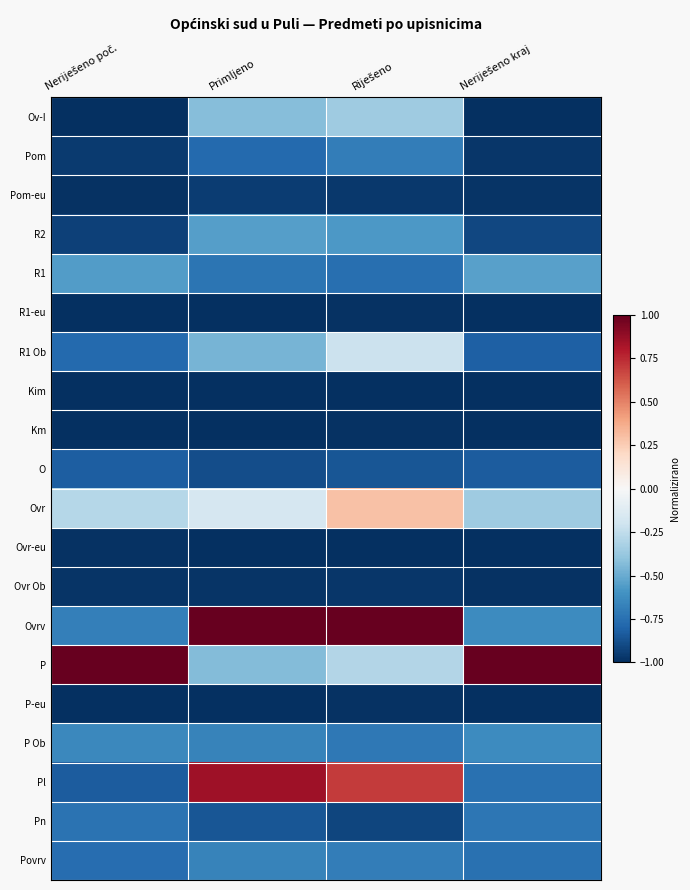

Reading left to right, transcribe all the data shown in this chart.

Ov-I: Neriješeno poč.=-1.0	Primljeno=-0.4	Riješeno=-0.4	Neriješeno kraj=-1.0
Pom: Neriješeno poč.=-1.0	Primljeno=-0.8	Riješeno=-0.7	Neriješeno kraj=-1.0
Pom-eu: Neriješeno poč.=-1.0	Primljeno=-1.0	Riješeno=-1.0	Neriješeno kraj=-1.0
R2: Neriješeno poč.=-0.9	Primljeno=-0.5	Riješeno=-0.6	Neriješeno kraj=-0.9
R1: Neriješeno poč.=-0.6	Primljeno=-0.7	Riješeno=-0.8	Neriješeno kraj=-0.5
R1-eu: Neriješeno poč.=-1.0	Primljeno=-1.0	Riješeno=-1.0	Neriješeno kraj=-1.0
R1 Ob: Neriješeno poč.=-0.8	Primljeno=-0.5	Riješeno=-0.2	Neriješeno kraj=-0.8
Kim: Neriješeno poč.=-1.0	Primljeno=-1.0	Riješeno=-1.0	Neriješeno kraj=-1.0
Km: Neriješeno poč.=-1.0	Primljeno=-1.0	Riješeno=-1.0	Neriješeno kraj=-1.0
O: Neriješeno poč.=-0.8	Primljeno=-0.9	Riješeno=-0.9	Neriješeno kraj=-0.8
Ovr: Neriješeno poč.=-0.3	Primljeno=-0.2	Riješeno=0.3	Neriješeno kraj=-0.4
Ovr-eu: Neriješeno poč.=-1.0	Primljeno=-1.0	Riješeno=-1.0	Neriješeno kraj=-1.0
Ovr Ob: Neriješeno poč.=-1.0	Primljeno=-1.0	Riješeno=-1.0	Neriješeno kraj=-1.0
Ovrv: Neriješeno poč.=-0.7	Primljeno=1.0	Riješeno=1.0	Neriješeno kraj=-0.6
P: Neriješeno poč.=1.0	Primljeno=-0.4	Riješeno=-0.3	Neriješeno kraj=1.0
P-eu: Neriješeno poč.=-1.0	Primljeno=-1.0	Riješeno=-1.0	Neriješeno kraj=-1.0
P Ob: Neriješeno poč.=-0.6	Primljeno=-0.7	Riješeno=-0.7	Neriješeno kraj=-0.6
Pl: Neriješeno poč.=-0.8	Primljeno=0.9	Riješeno=0.7	Neriješeno kraj=-0.7
Pn: Neriješeno poč.=-0.7	Primljeno=-0.9	Riješeno=-0.9	Neriješeno kraj=-0.7
Povrv: Neriješeno poč.=-0.8	Primljeno=-0.7	Riješeno=-0.7	Neriješeno kraj=-0.7